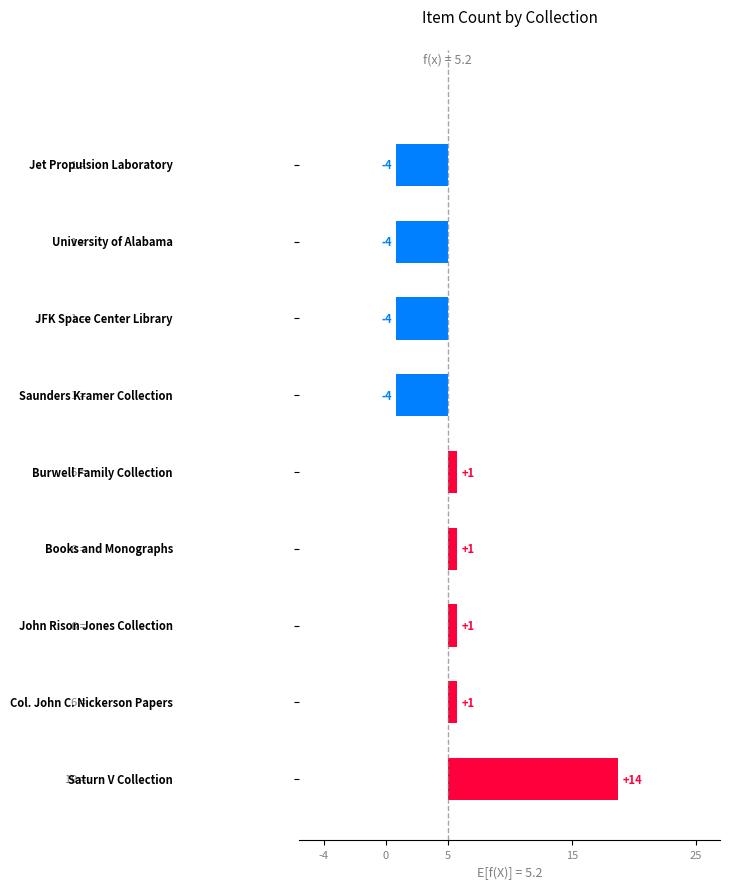

Reading right to left, what are all the values shown in this chart?

-4.2	-4.2	-4.2	-4.2	0.8	0.8	0.8	0.8	13.8